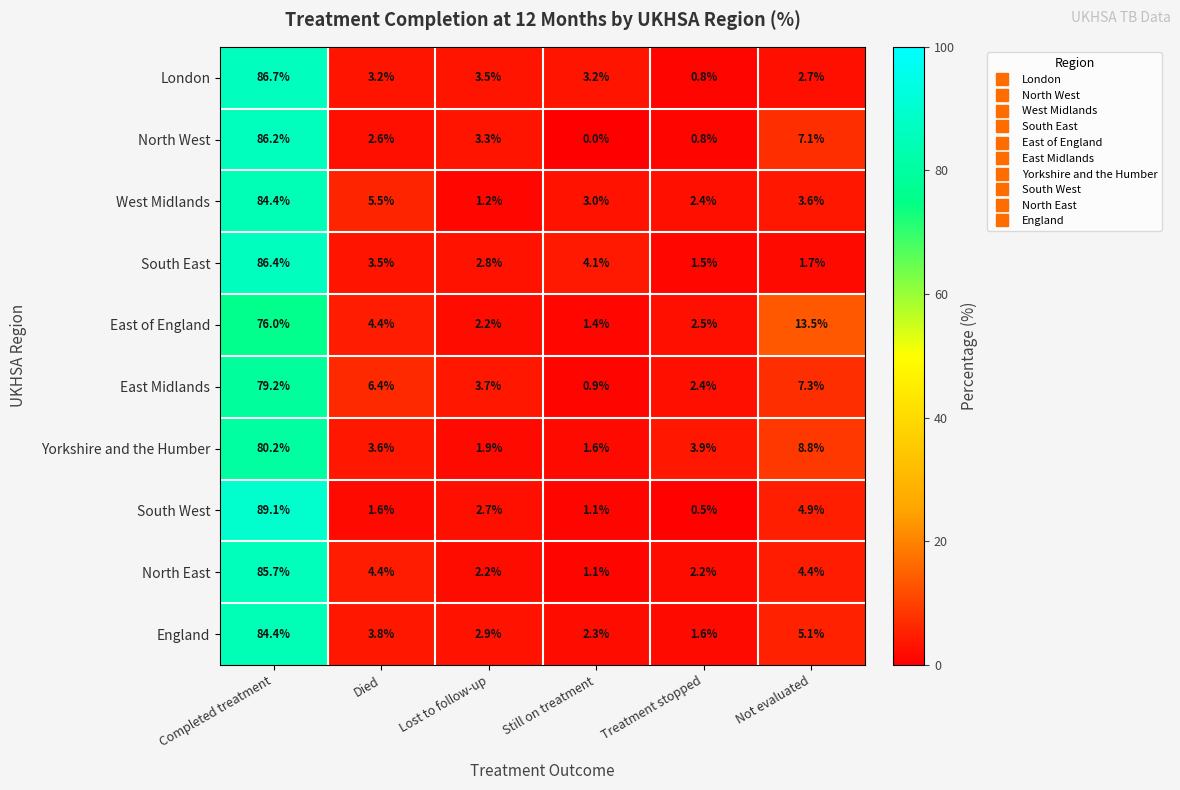

Is it true that West Midlands equals 9.5 at Died?

False